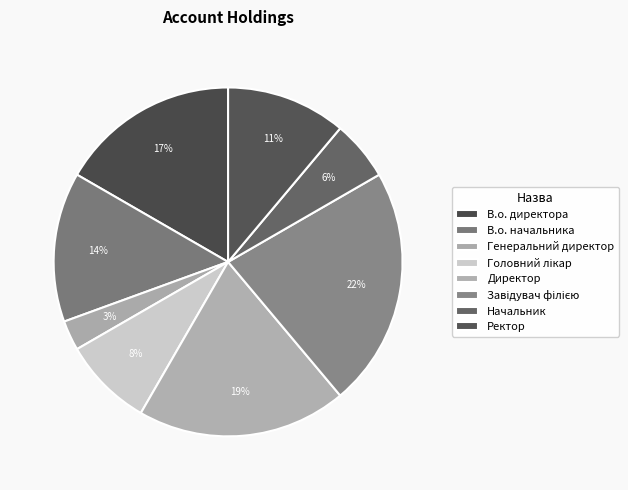

Does Завідувач філією account for over 50% of the chart?

No